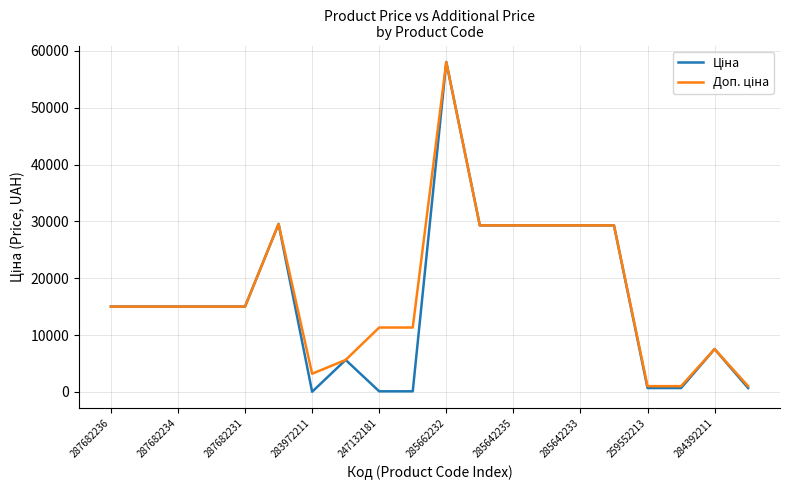

Reading right to left, extract all data points from this chart.

Ціна: 689.1	7545.9	689.1	689.1	29294.9	29294.9	29294.9	29294.9	29294.9	58037.0	113.3	113.3	5636.0	32.0	29548.9	15019.2	15019.2	15019.2	15019.2	15019.2
Доп. ціна: 1017.8	7545.9	1017.8	1017.8	29294.9	29294.9	29294.9	29294.9	29294.9	58037.0	11334.0	11334.0	5636.0	3205.0	29548.9	15019.2	15019.2	15019.2	15019.2	15019.2